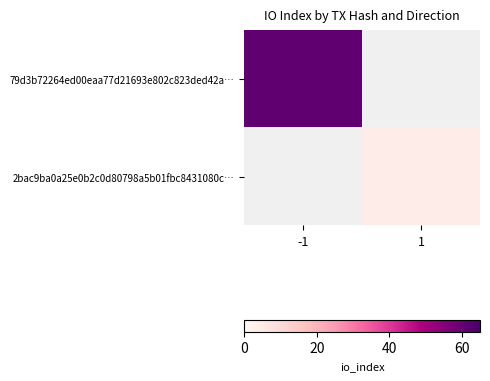

Is the value of 79d3b72264ed00eaa77d21693e802c823ded42a… at 1 greater than the value of 2bac9ba0a25e0b2c0d80798a5b01fbc8431080c… at 1?

No